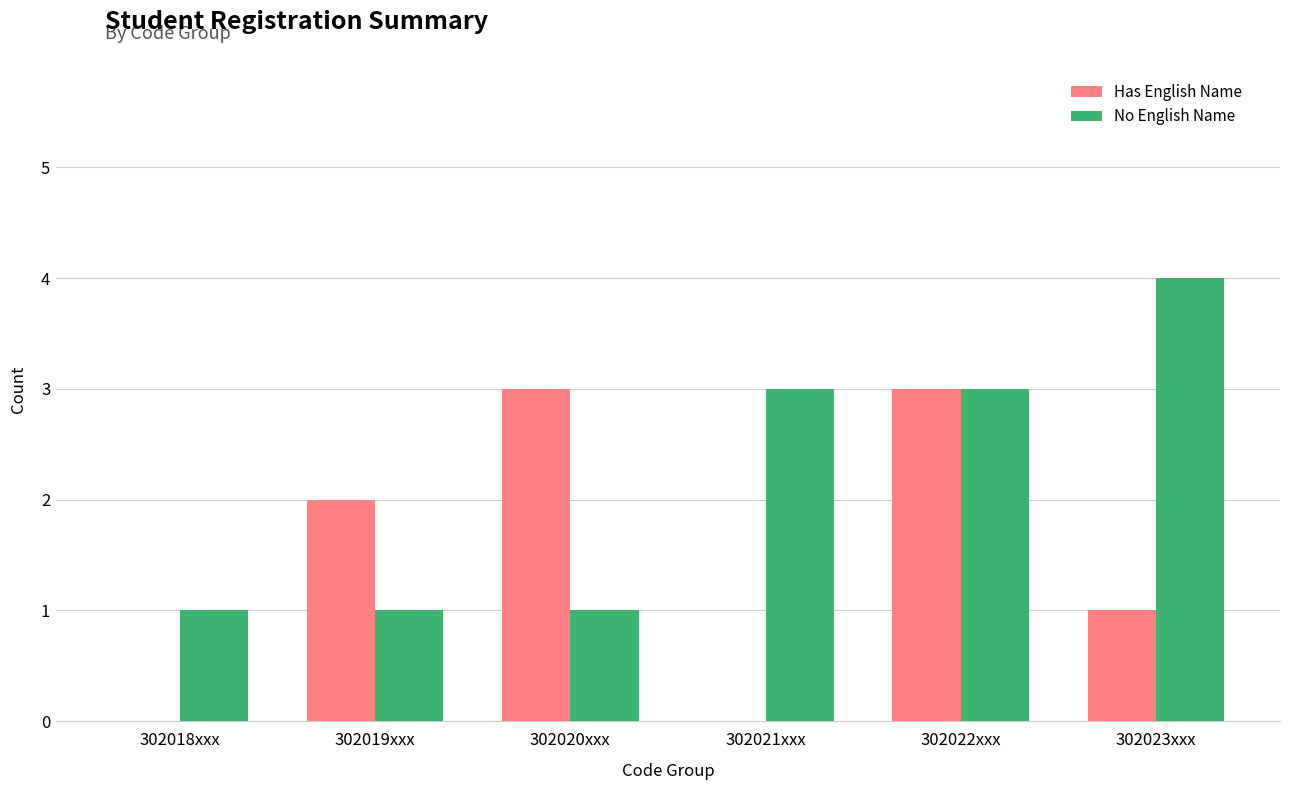

Reading left to right, list all the values displayed in this chart.

Has English Name: 0	2	3	0	3	1
No English Name: 1	1	1	3	3	4